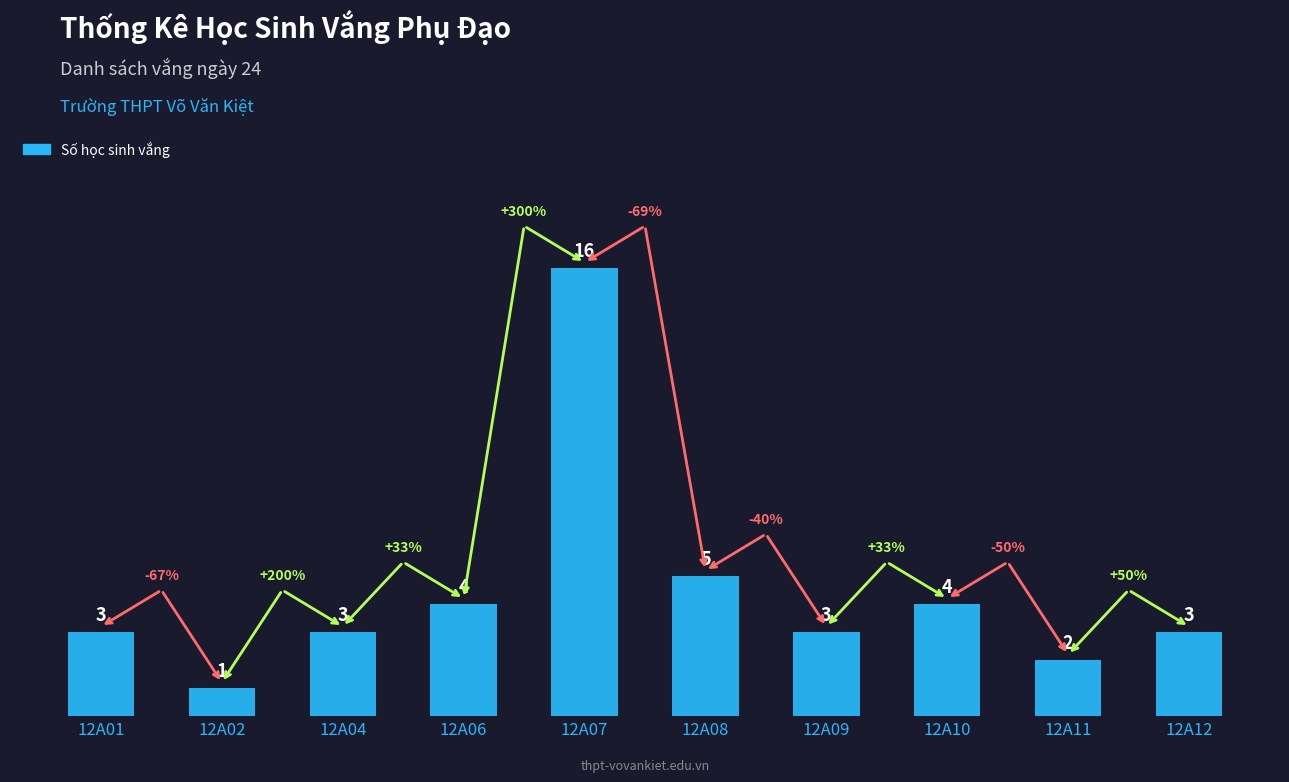

Does the chart contain stacked bars?

No